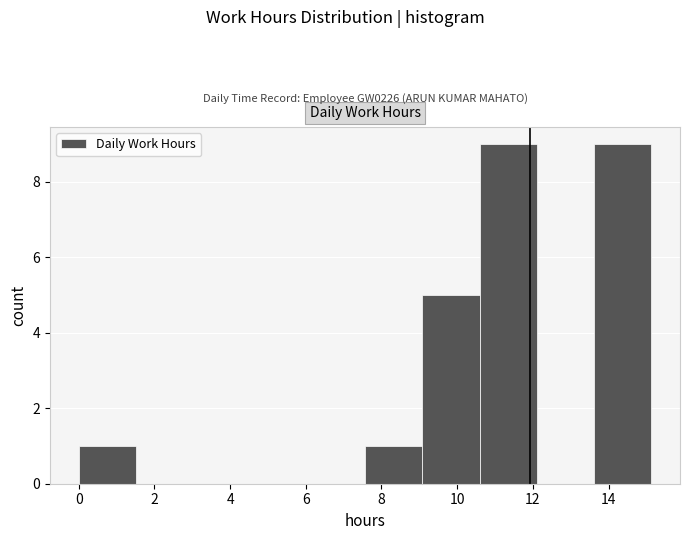

Reading left to right, transcribe this chart: for each bar, give the range it covers on the x-axis and its height. Neither the bar edges nor the heights are printed on the chart, so give them approximately, as read against the axes.

0.0 to 1.6: 1
1.6 to 3.0: 0
3.0 to 4.6: 0
4.6 to 6.0: 0
6.0 to 7.6: 0
7.6 to 9.0: 1
9.0 to 10.6: 5
10.6 to 12.2: 9
12.2 to 13.6: 0
13.6 to 15.2: 9